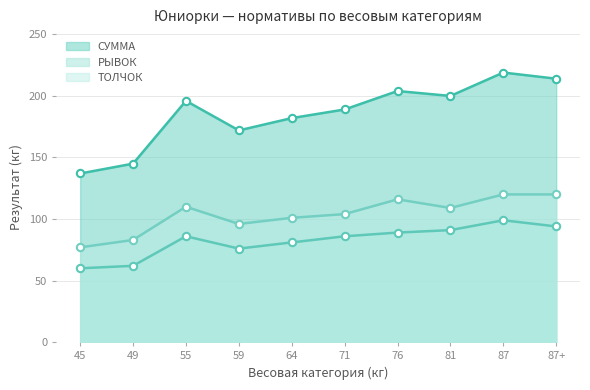

At which category is the sum across all series the highest?

87